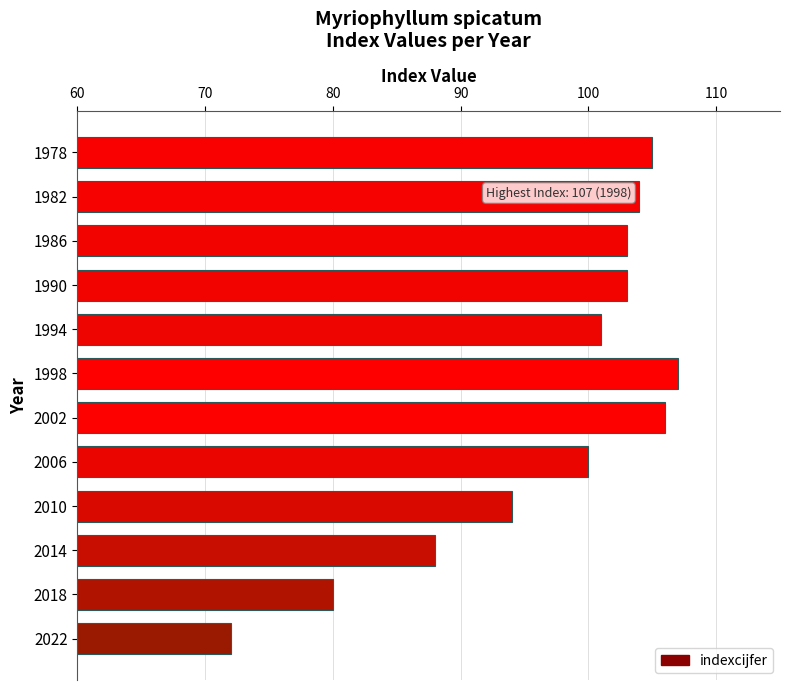

How many data points are less than 103?

6